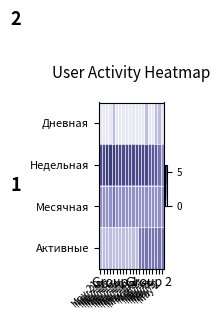

At May-3, list the series in order from smallest to largest.

Дневная, Месячная, Недельная, Активные